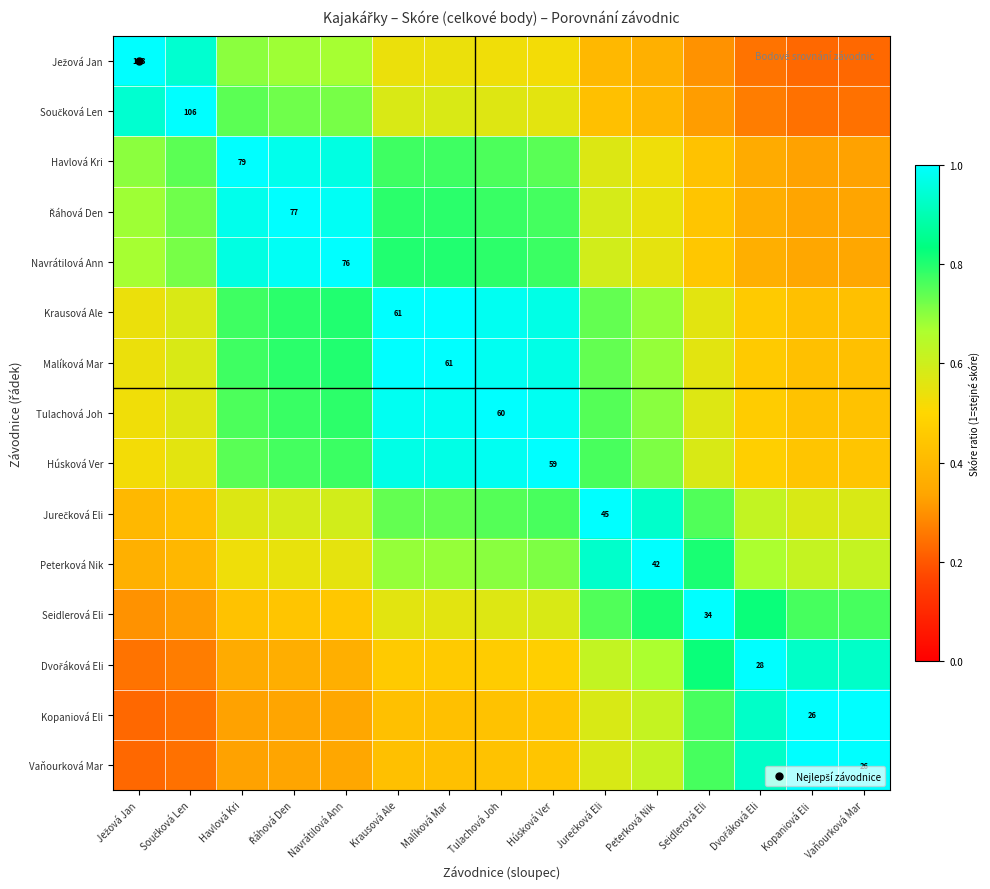

At which label does Tulachová Joh reach its peak?

Tulachová Joh